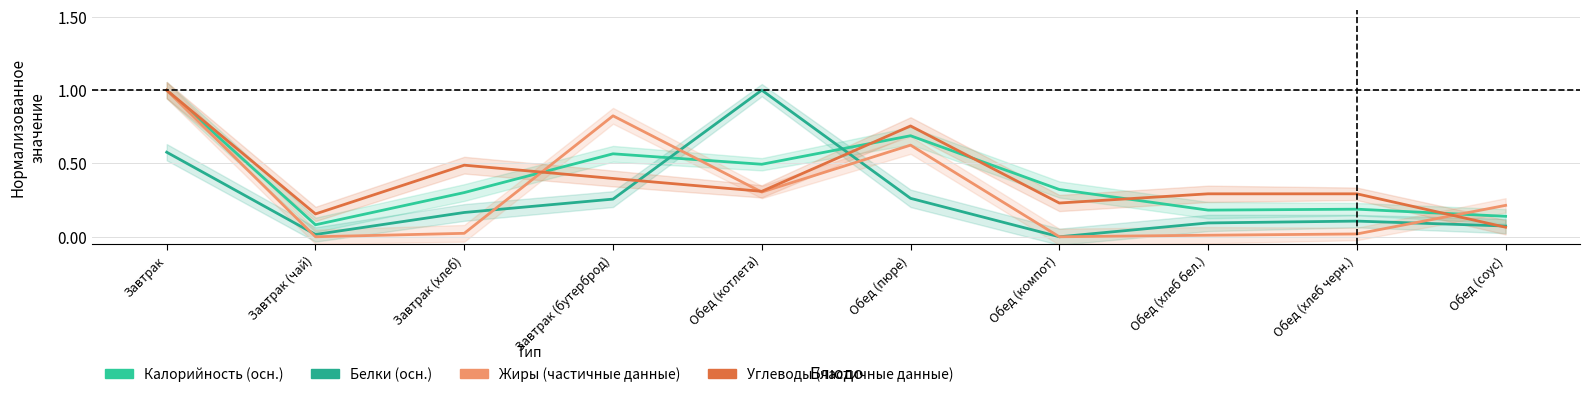

At which category does Жиры reach its first local valley?

Завтрак (чай)